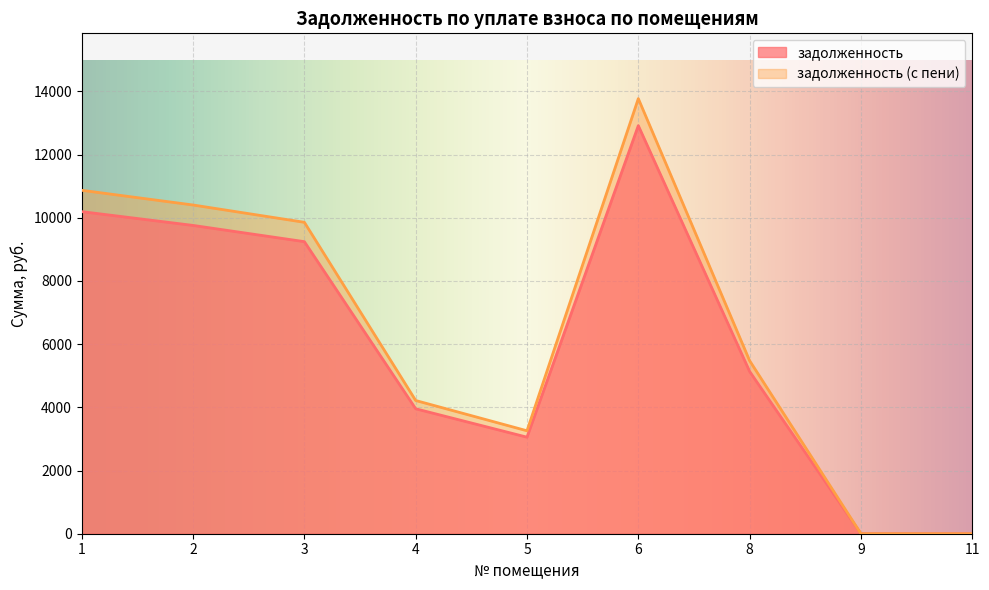

At how many categories does at least one series exceed 12801?

1